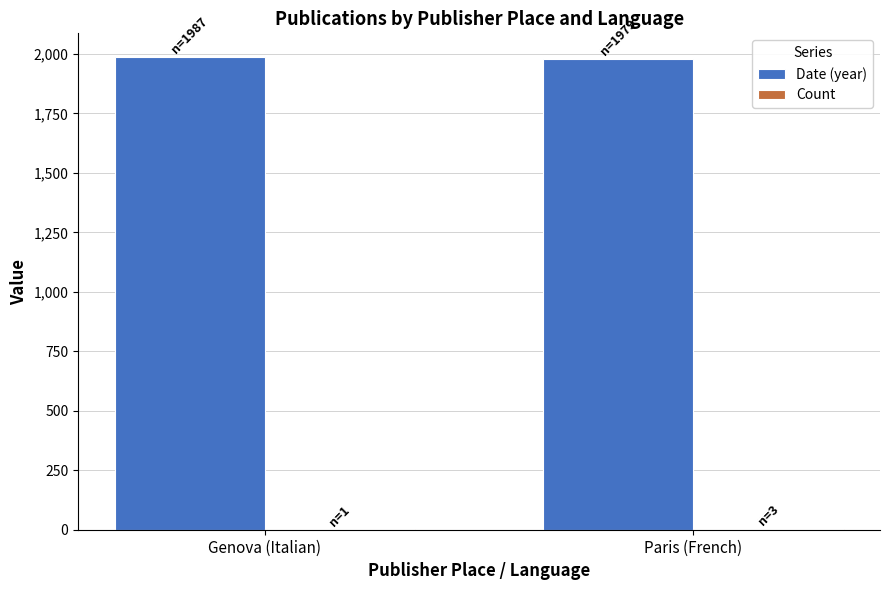

What is the maximum value shown in the chart?

1987